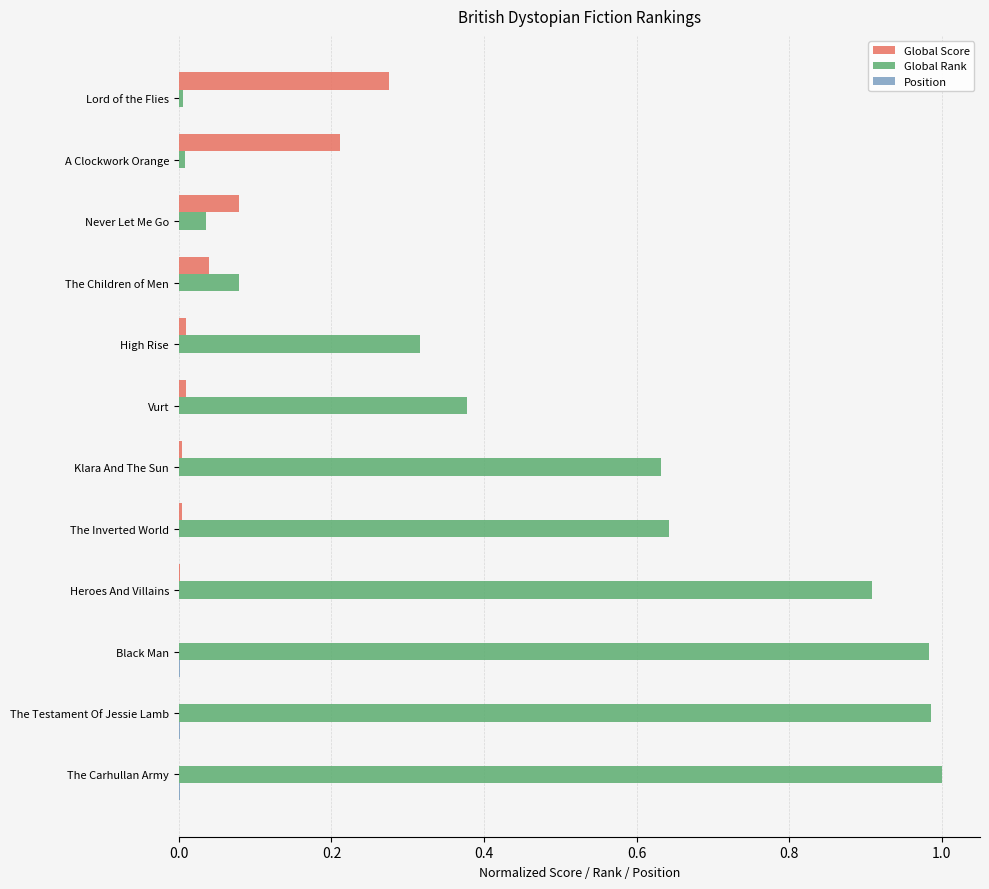

The Global Rank series shows 0.4 at The Testament Of Jessie Lamb. True or false?

False